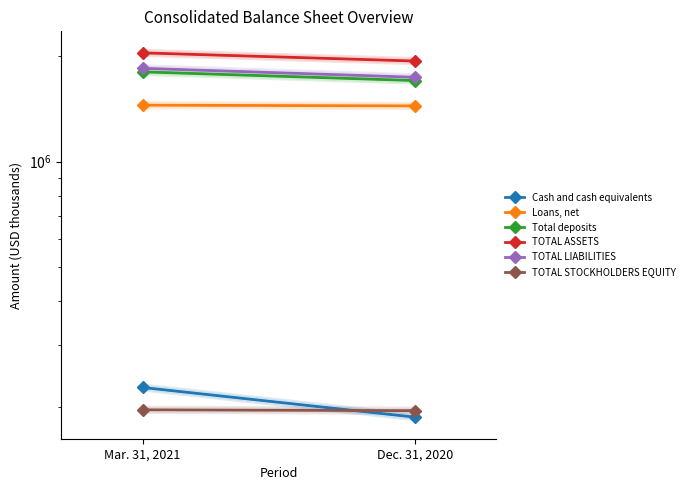

Reading left to right, extract all data points from this chart.

Cash and cash equivalents: 227086	186917
Loans, net: 1447209	1440368
Total deposits: 1800636	1700705
TOTAL ASSETS: 2039631	1933315
TOTAL LIABILITIES: 1843527	1738296
TOTAL STOCKHOLDERS EQUITY: 196104	195019